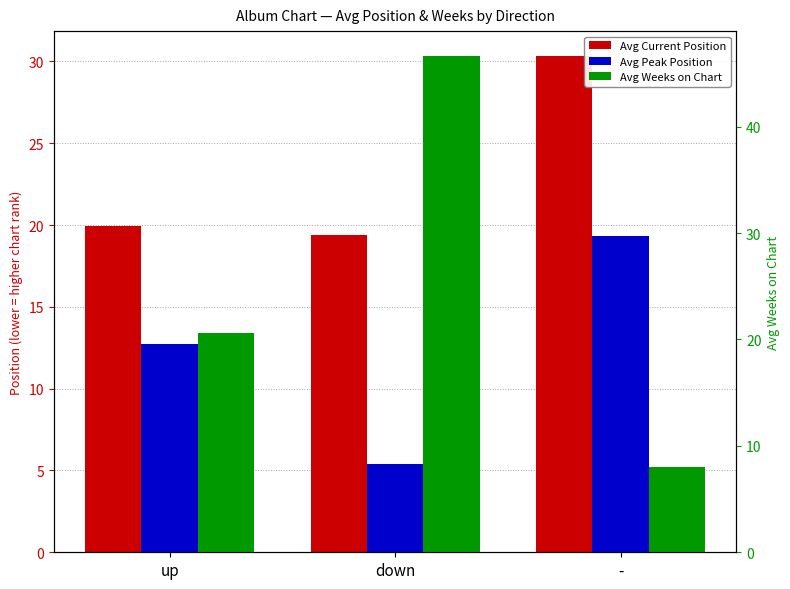

Which series has the largest range (max minus min)?

Avg Weeks on Chart